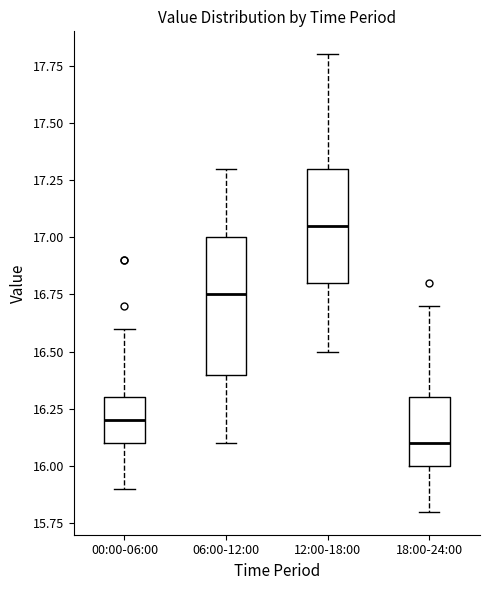

Which box's median line is the lowest?

18:00-24:00